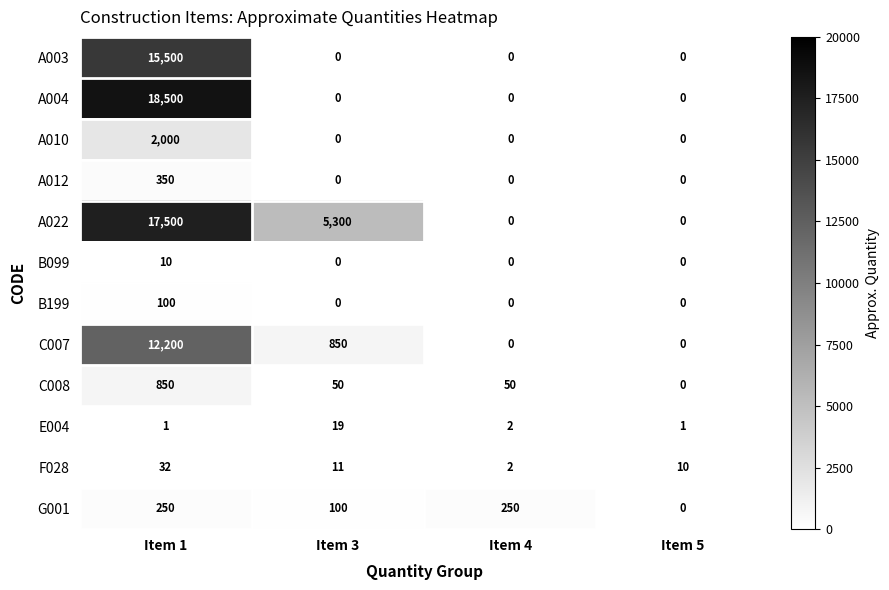

Which series has the largest total across all categories?

A022